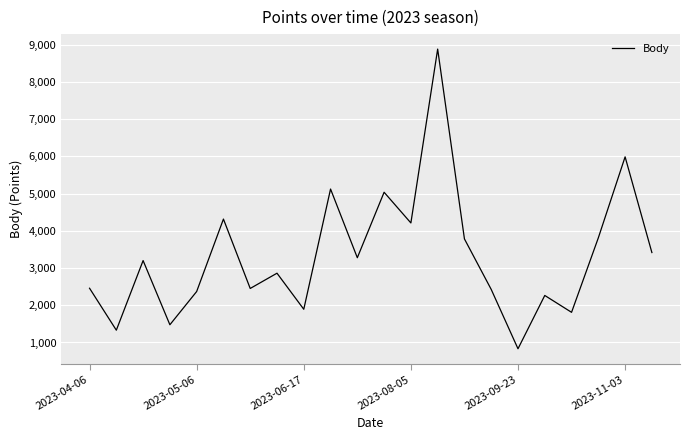

What is the difference between the maximum and minimum values?

8051